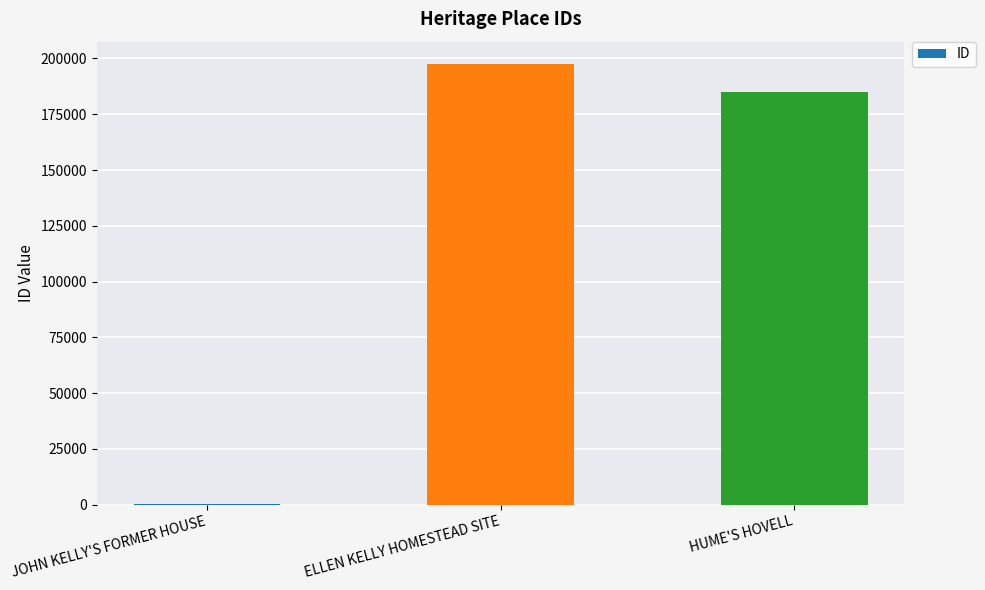

At which category does the chart reach its peak across all series?

ELLEN KELLY HOMESTEAD SITE